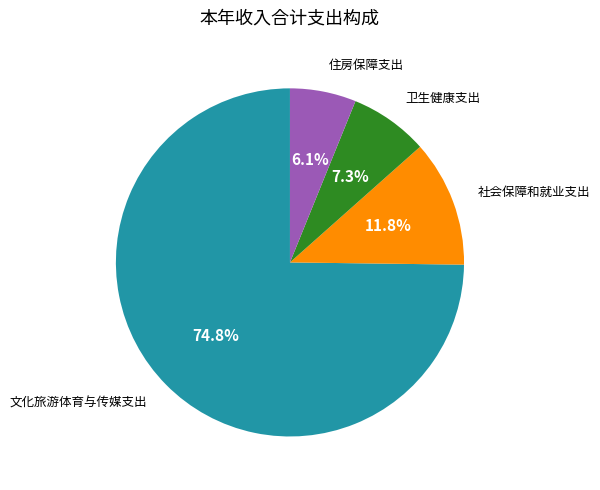

To the nearest percent, what is the difference between the largest and smallest slice percentages?

69%